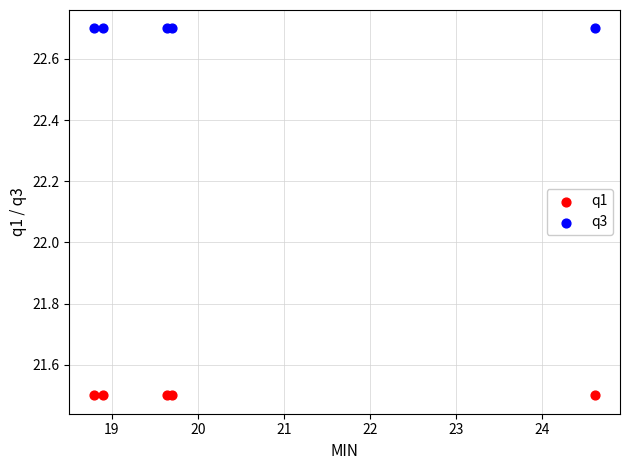

Which series reaches the minimum Y coordinate?

q1